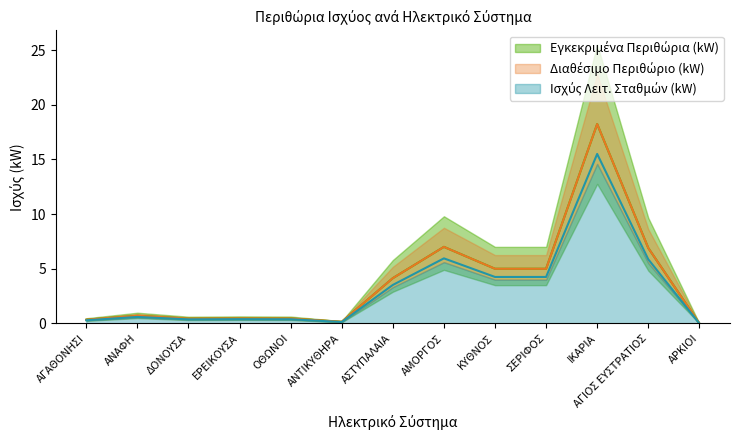

At which category is the sum across all series the highest?

ΙΚΑΡΙΑ